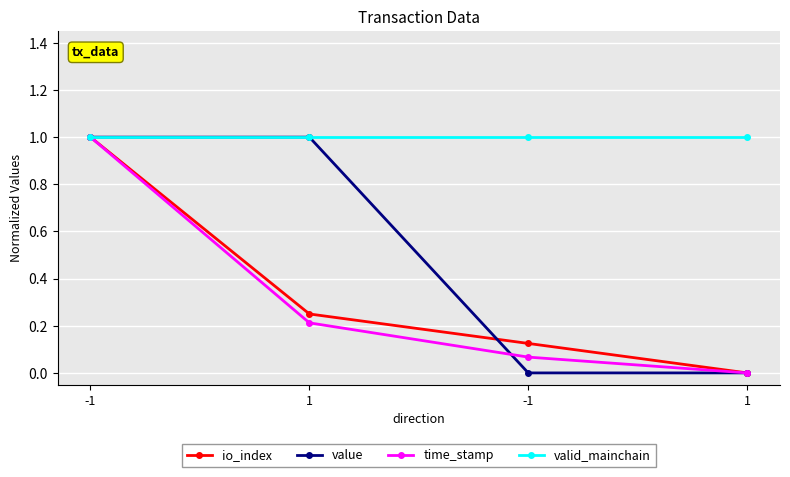

The valid_mainchain series shows 0.3 at -1. True or false?

False